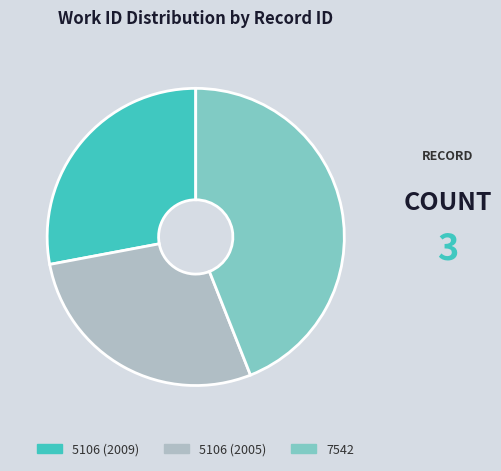

Is there a majority slice in this chart?

No